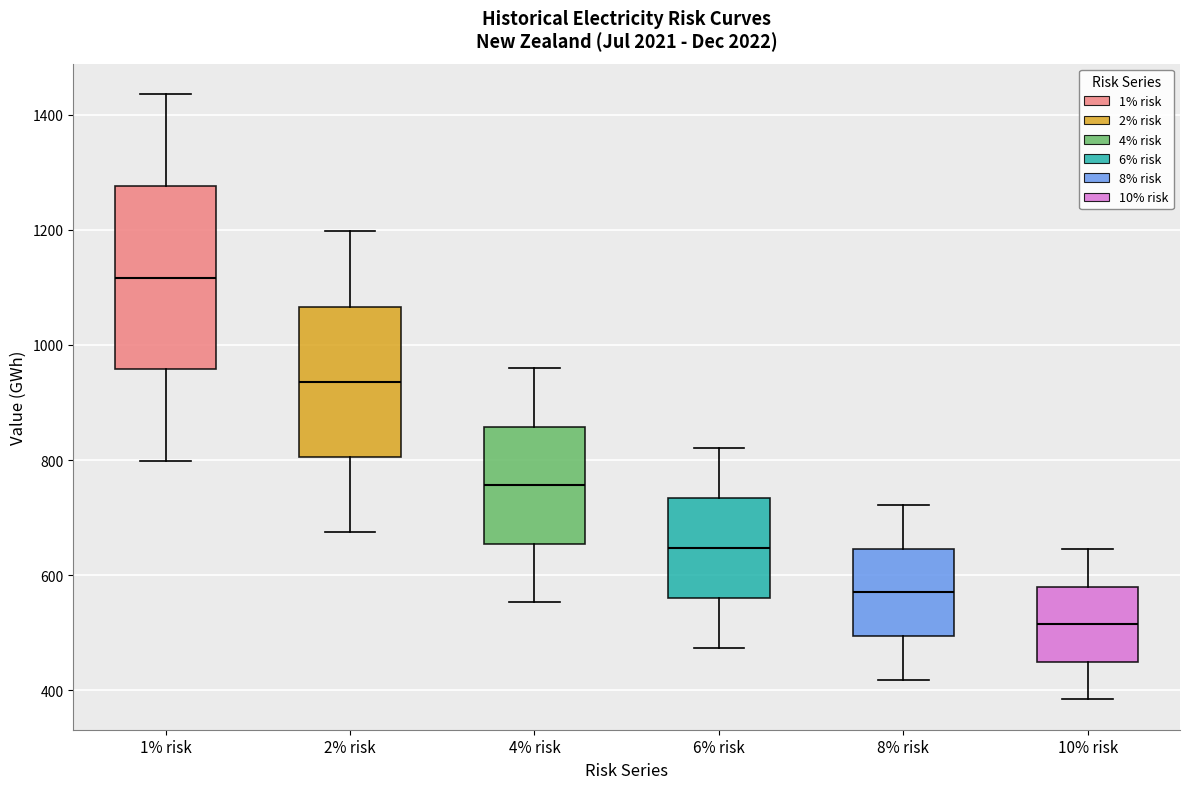

Comparing the boxes themselves (not the whiskers), which one is the tallest?

1% risk